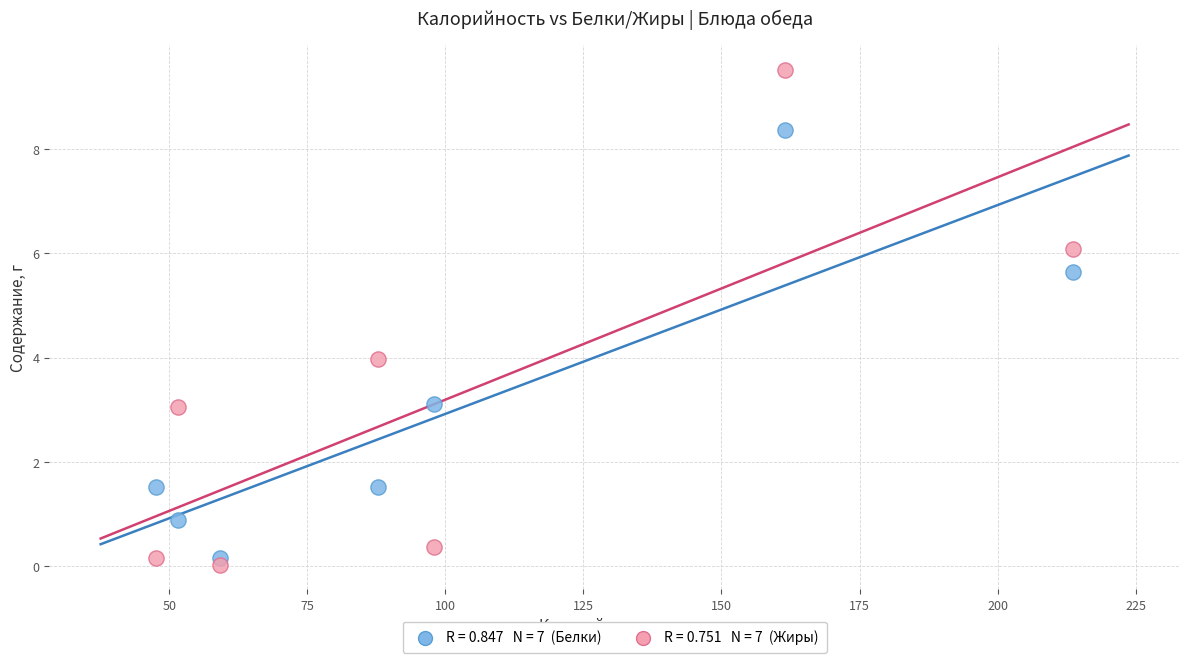

Across all data points, what is the range of X values (max minus min)?

166.1